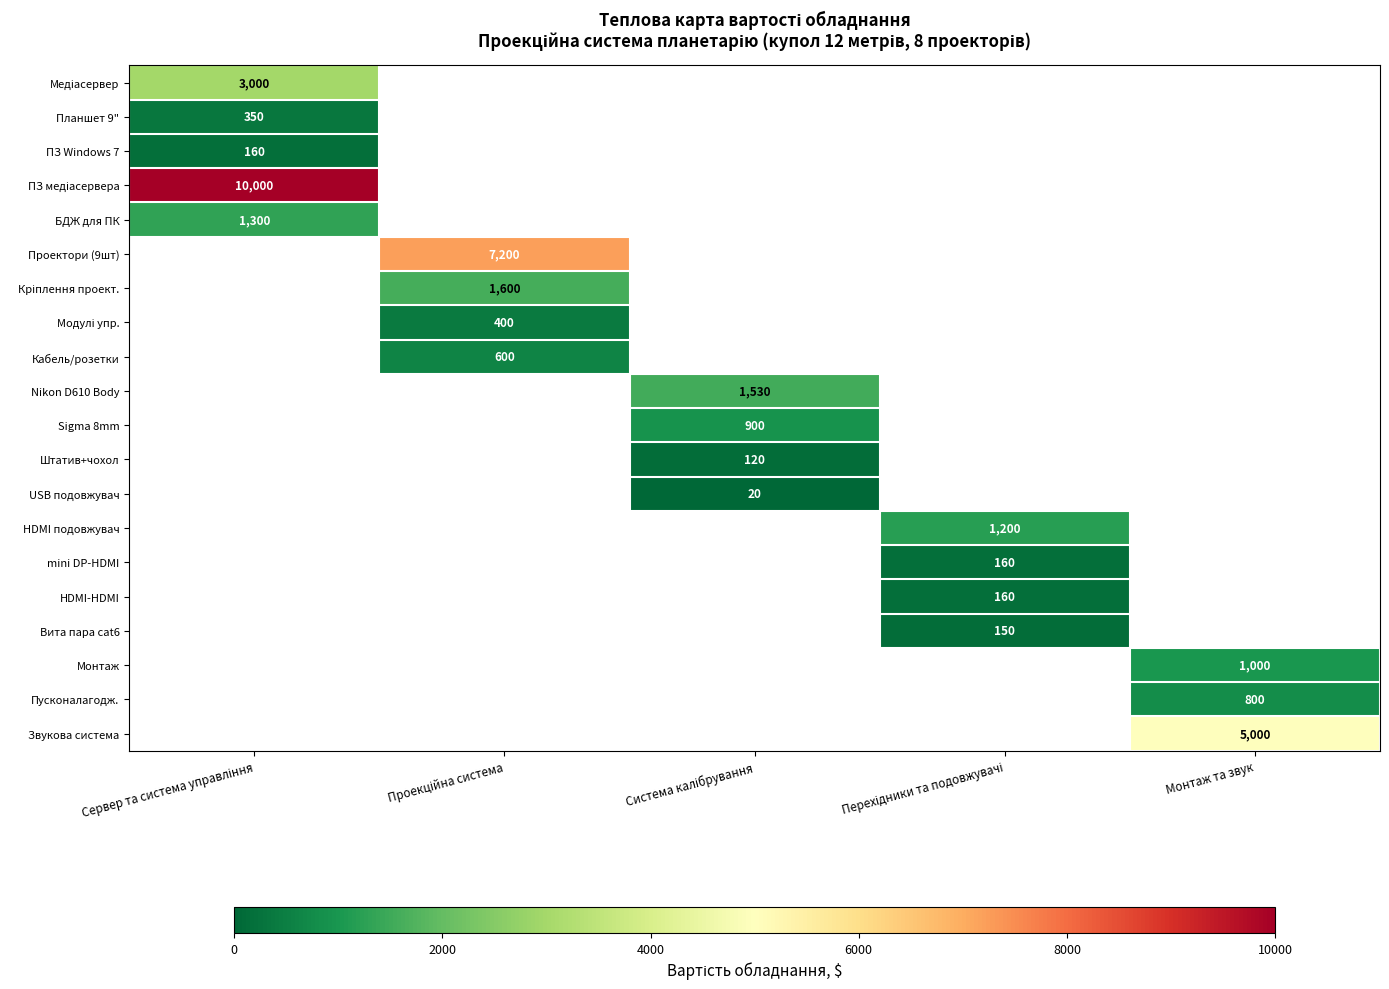

At which category does the chart reach its peak across all series?

Сервер та система управління